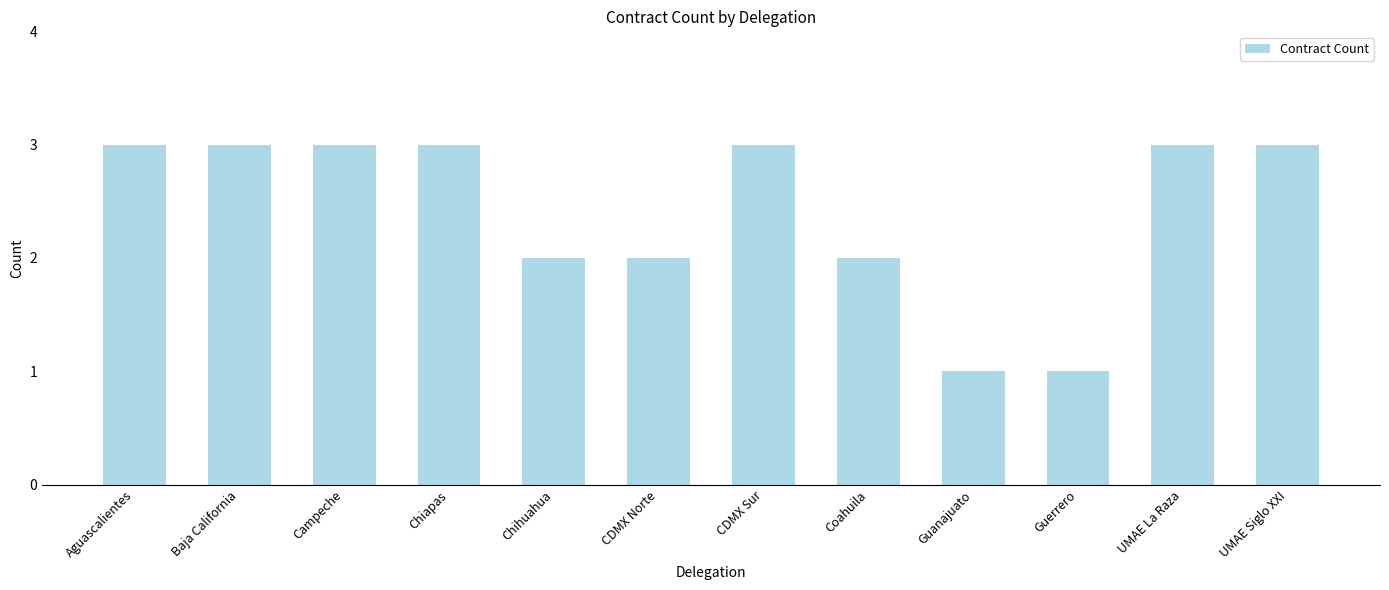

The chart shows a value of 3 at Campeche. True or false?

True